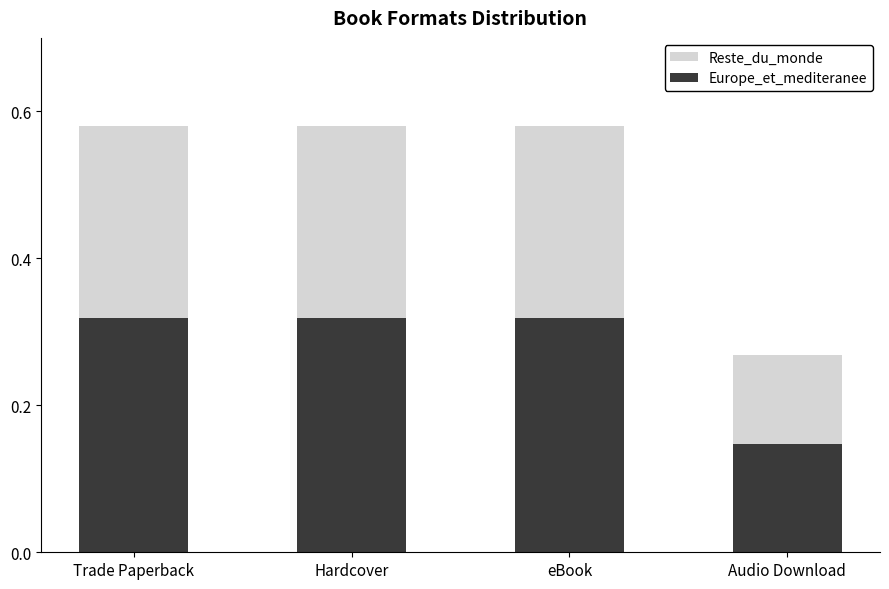

The value of Europe_et_mediteranee at Hardcover is 0.4. True or false?

False